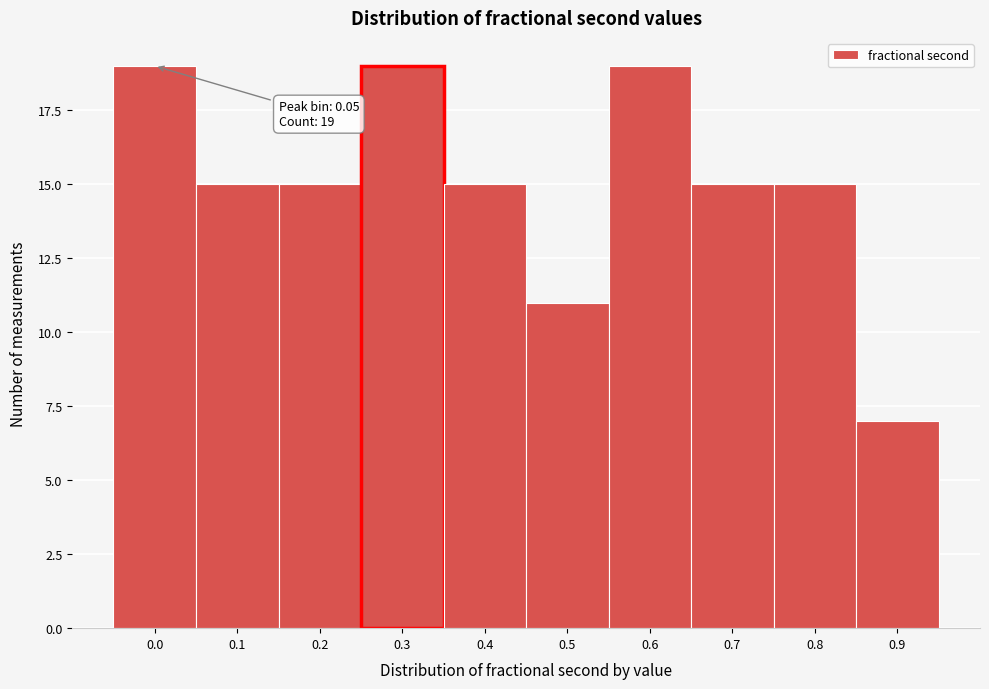

Reading right to left, list all the values displayed in this chart.

7	15	15	19	11	15	19	15	15	19